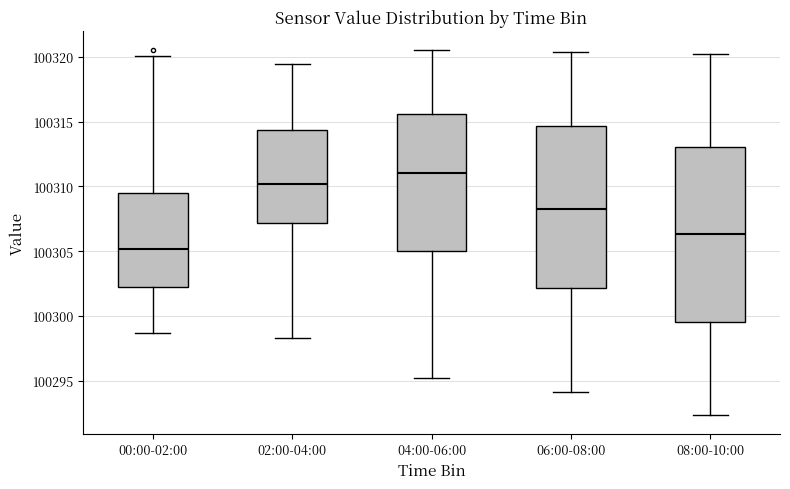

Which box has the lowest median line?

00:00-02:00